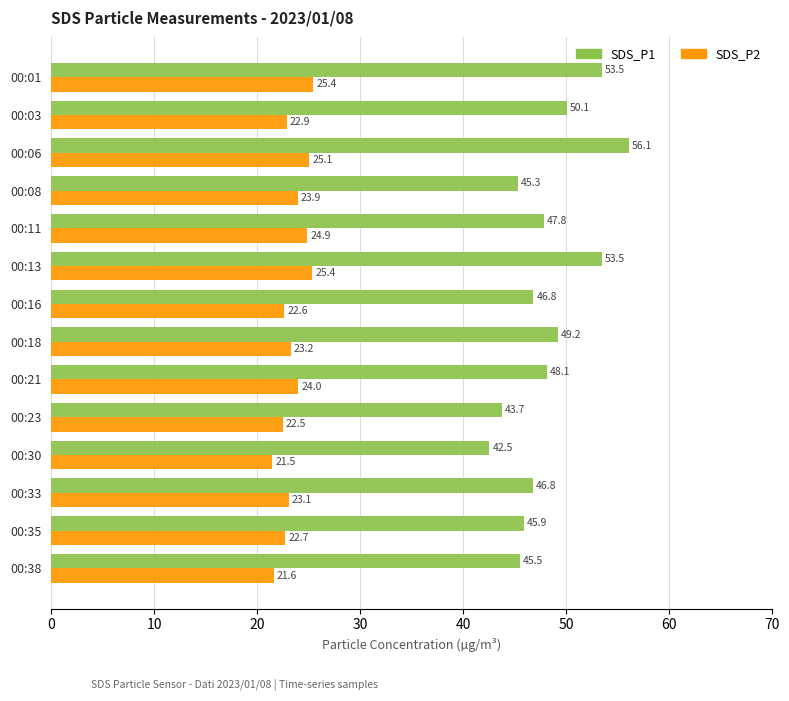

At how many categories does at least one series exceed 28?

14